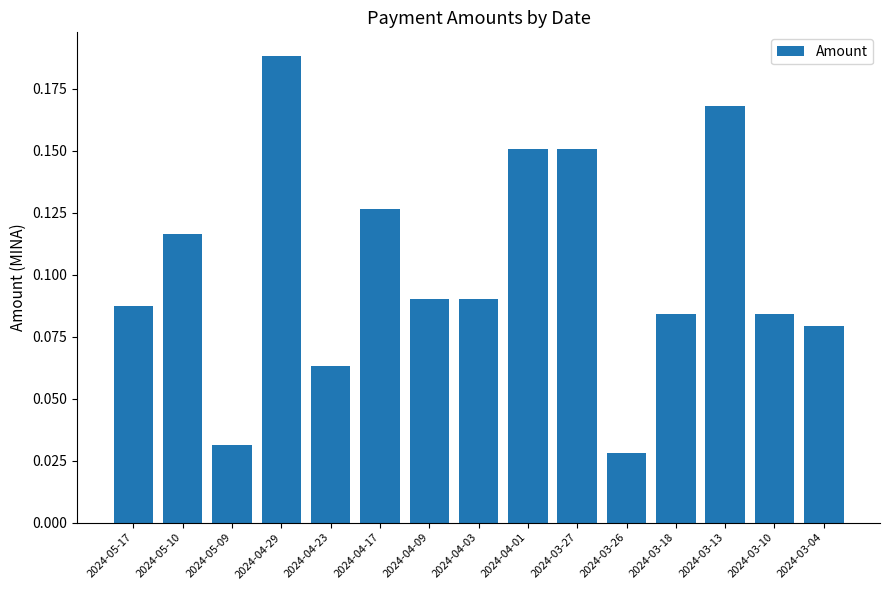

How many values are between 0 and 1?

15